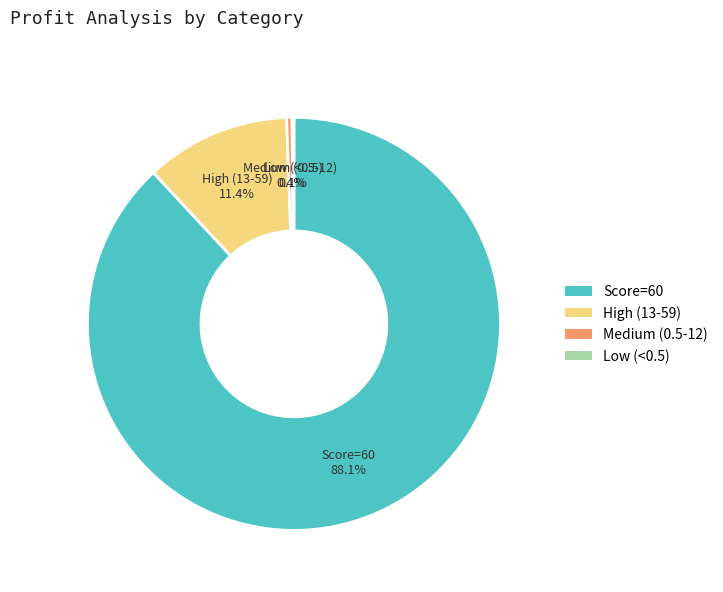

To the nearest percent, what is the average slice percentage?

25%